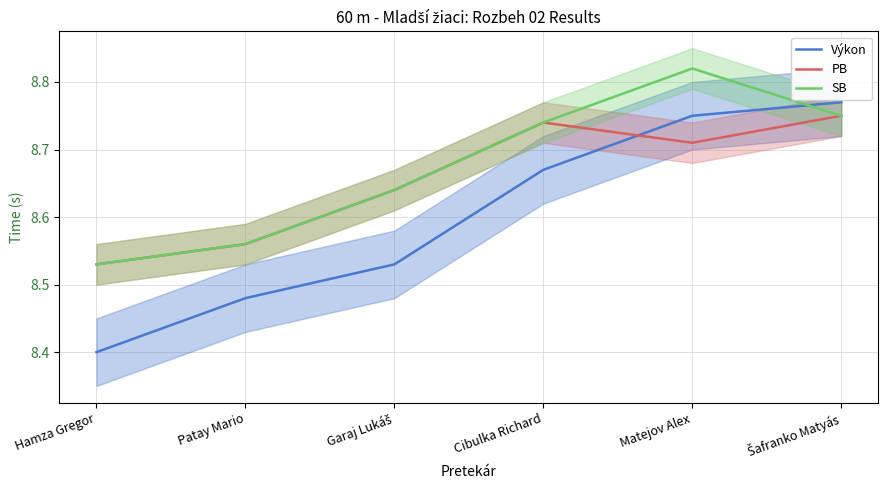

What is the smallest value displayed?

8.4